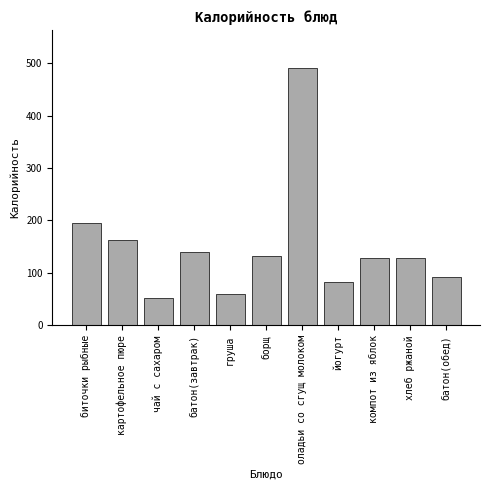

At which label is the value closest to 270?

биточки рыбные